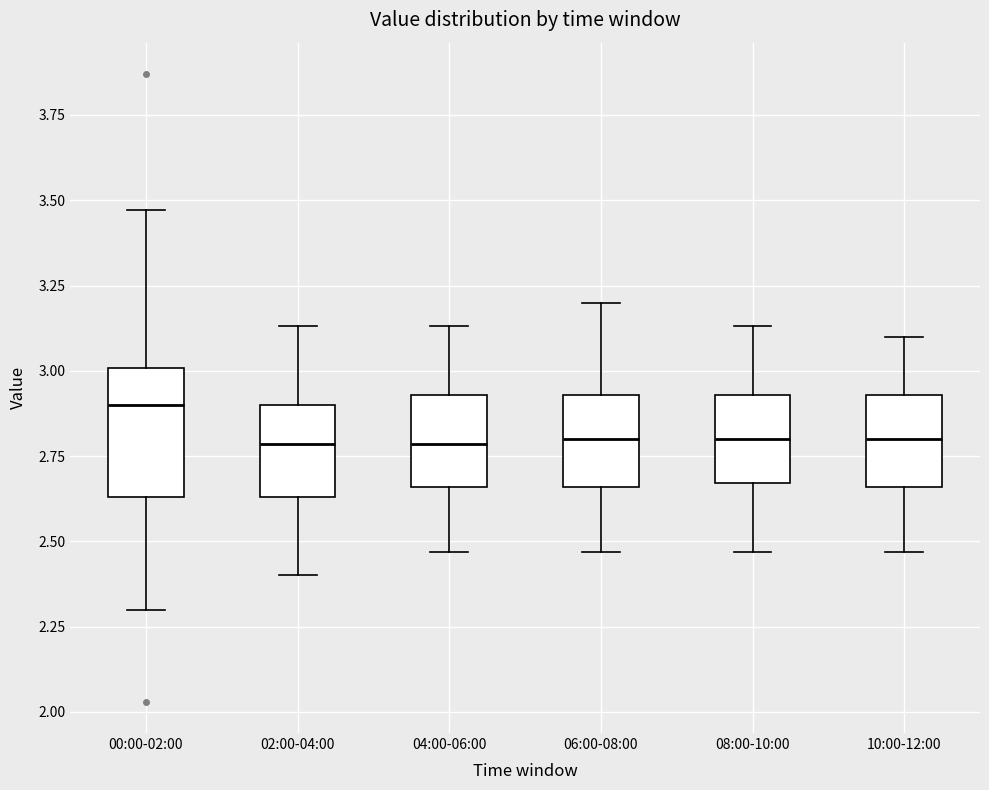

Comparing the boxes themselves (not the whiskers), which one is the tallest?

00:00-02:00